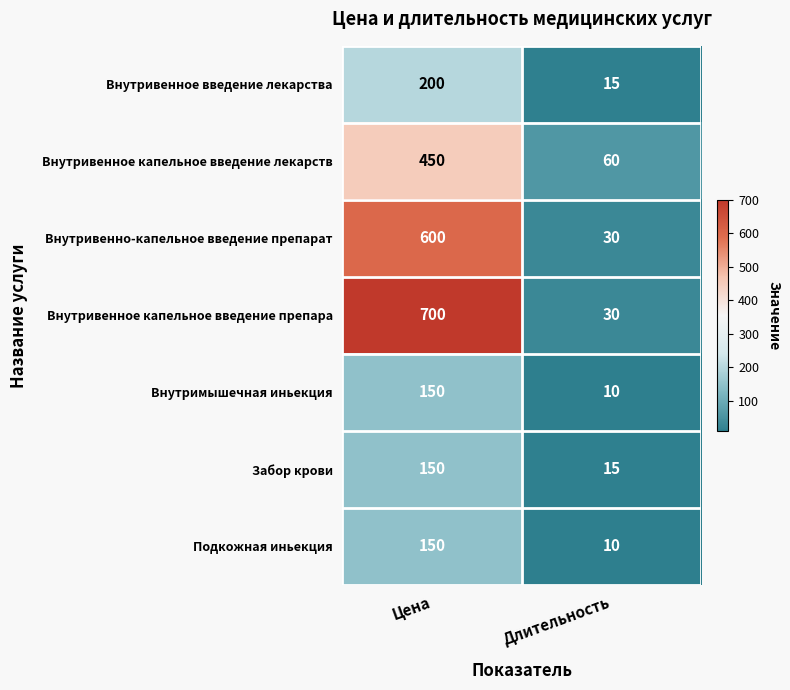

What is the approximate value of Внутривенное капельное введение лекарств at Цена, to the nearest 50?

450